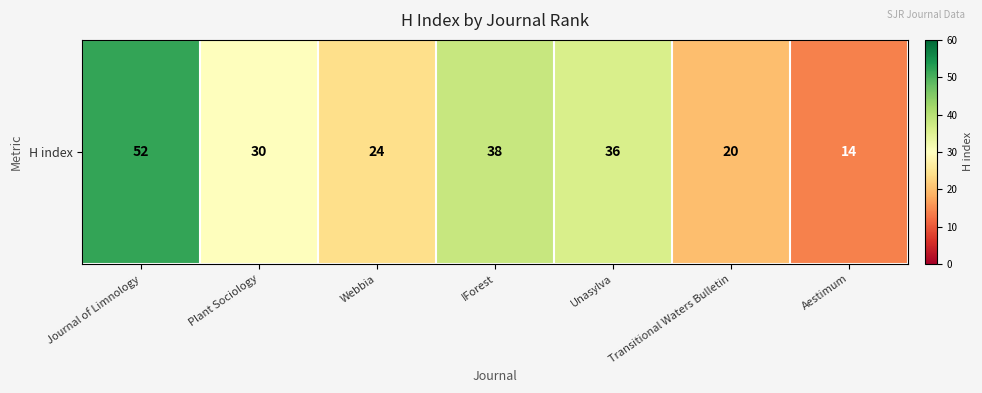

The chart shows a value of 7 at Webbia. True or false?

False